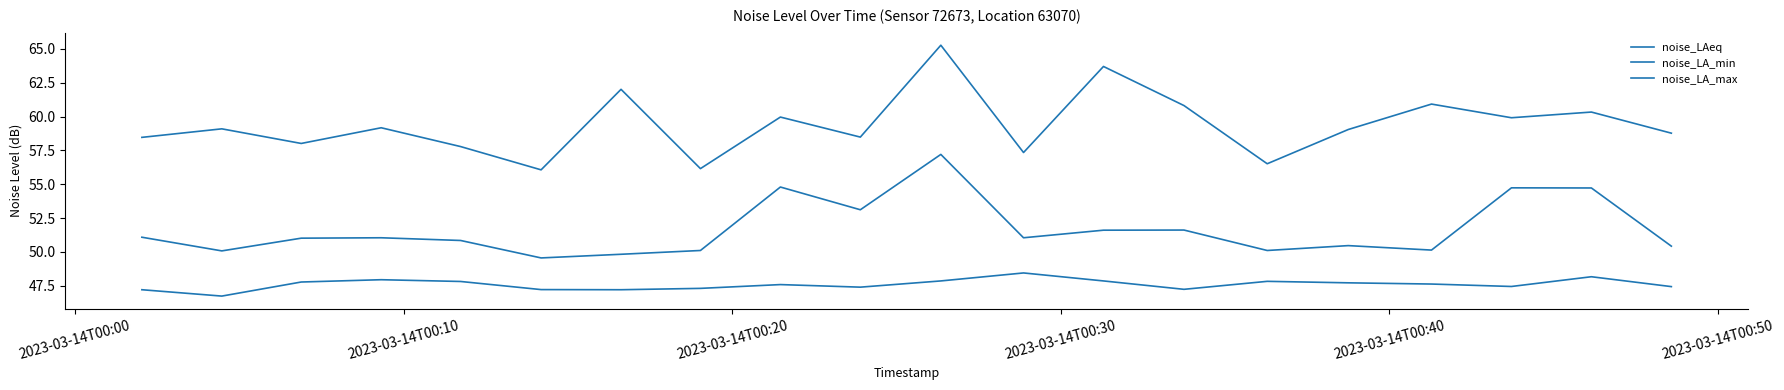

Is this an area chart (filled region under the line)?

No